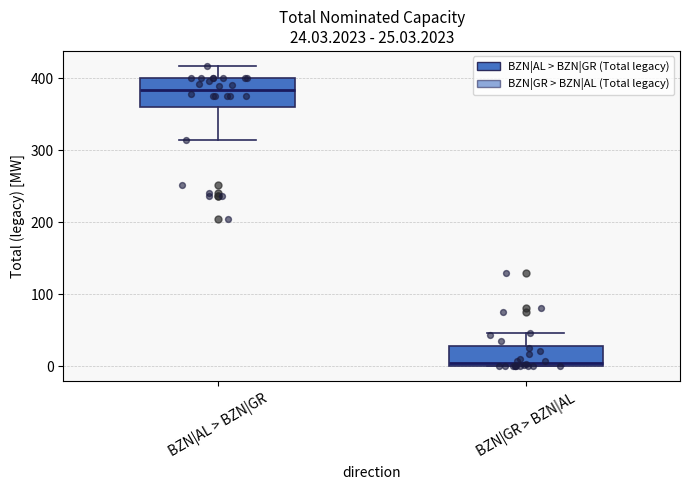

Which box is the tallest, from its lower edge to its upper edge?

BZN|AL > BZN|GR